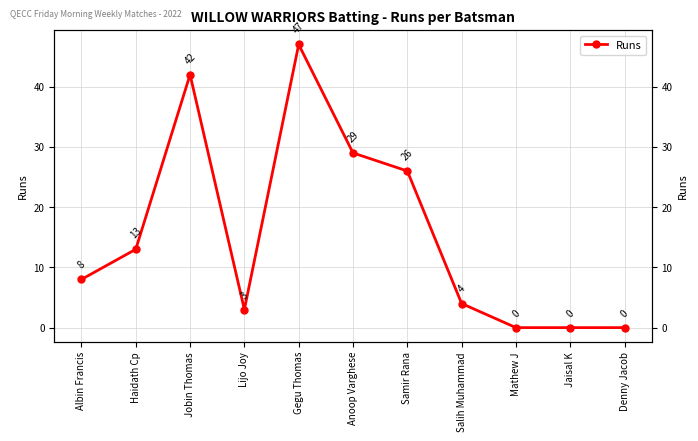

List the labels in order of value, largest first.

Gegu Thomas, Jobin Thomas, Anoop Varghese, Samir Rana, Haidath Cp, Albin Francis, Salih Muhammad, Lijo Joy, Mathew J, Jaisal K, Denny Jacob